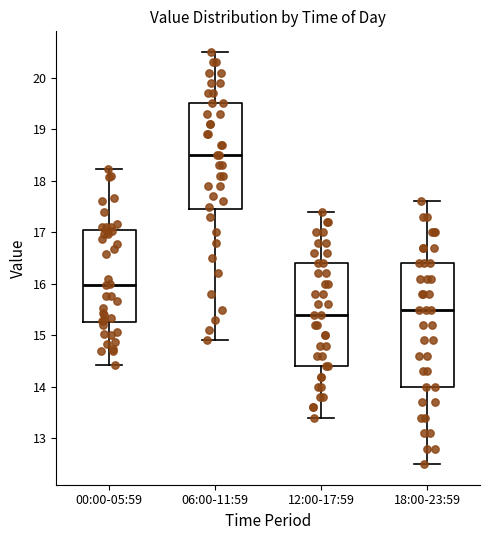

Comparing the boxes themselves (not the whiskers), which one is the tallest?

18:00-23:59